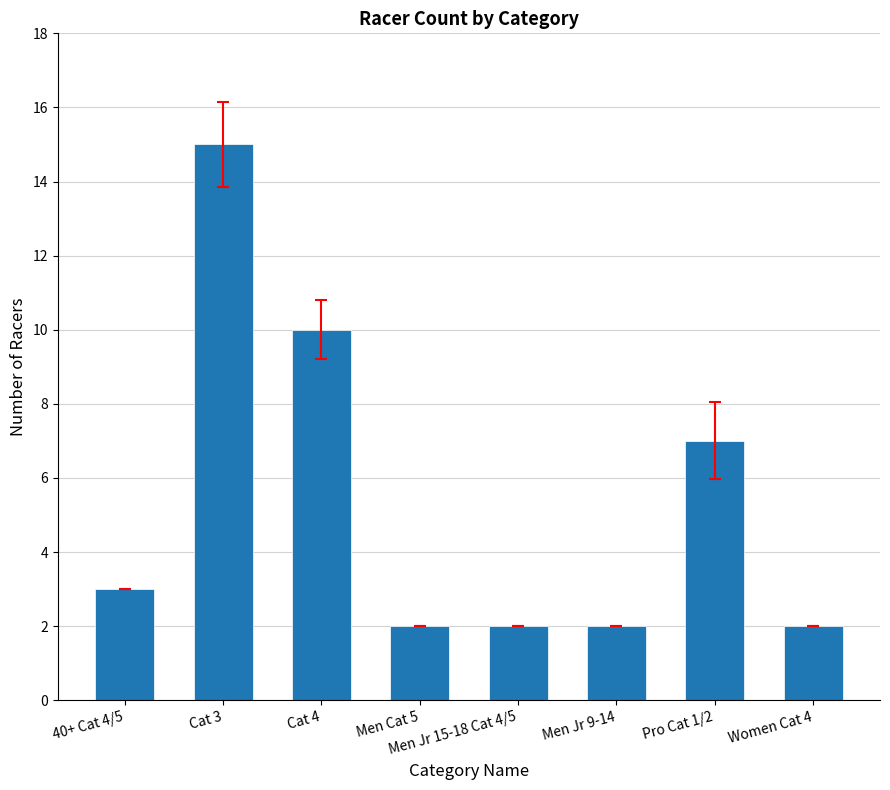

The chart shows a value of 2 at Men Jr 15-18 Cat 4/5. True or false?

True